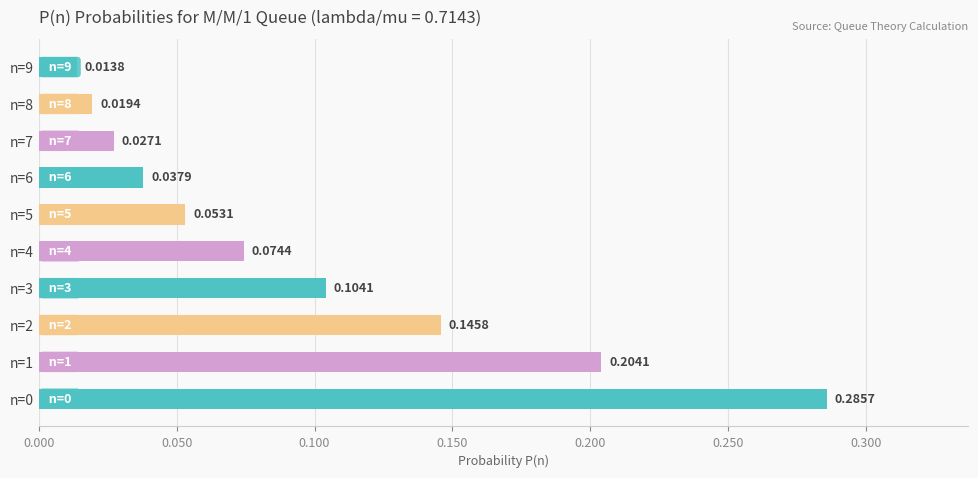

Between n=1 and n=4, which is larger?

n=1